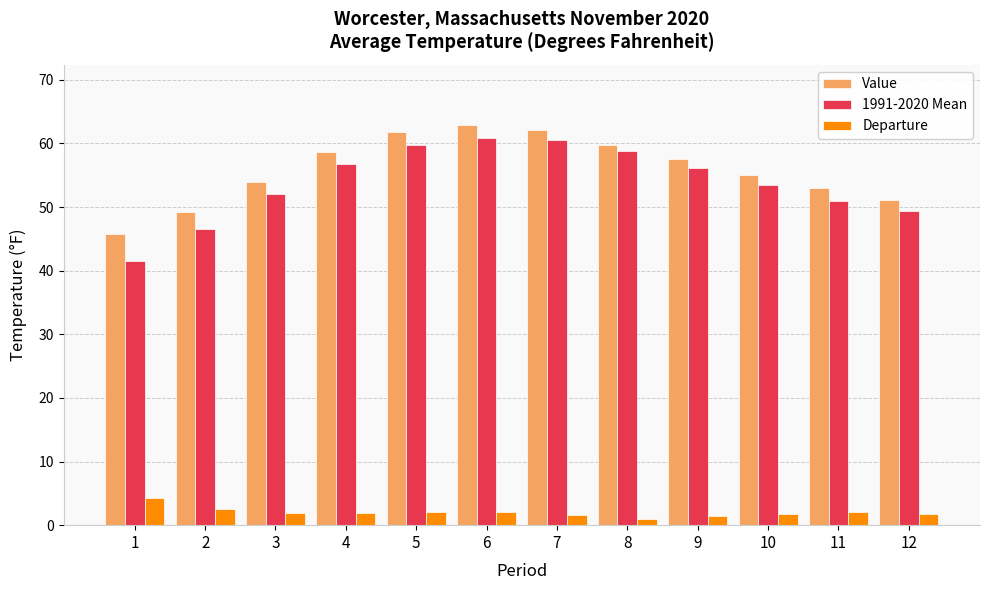

What is the difference between the maximum and minimum values in the 1991-2020 Mean series?

19.4